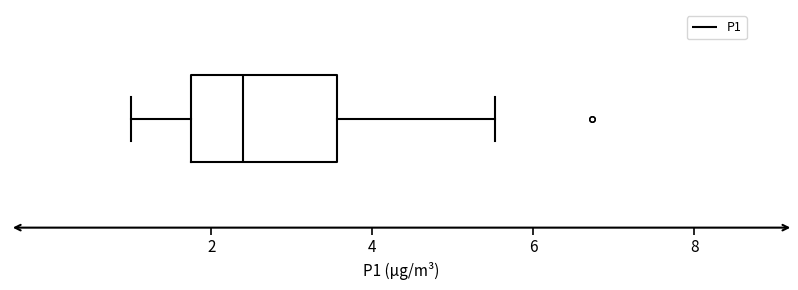

Read this box plot against the x-axis: the position of the median line, the range covered by the box, and the ends of both whiskers. The values are not printed on the chart, so give them approximately, as read against the axis.

median 2.4, box 1.8 to 3.6, whiskers 1.0 to 5.6